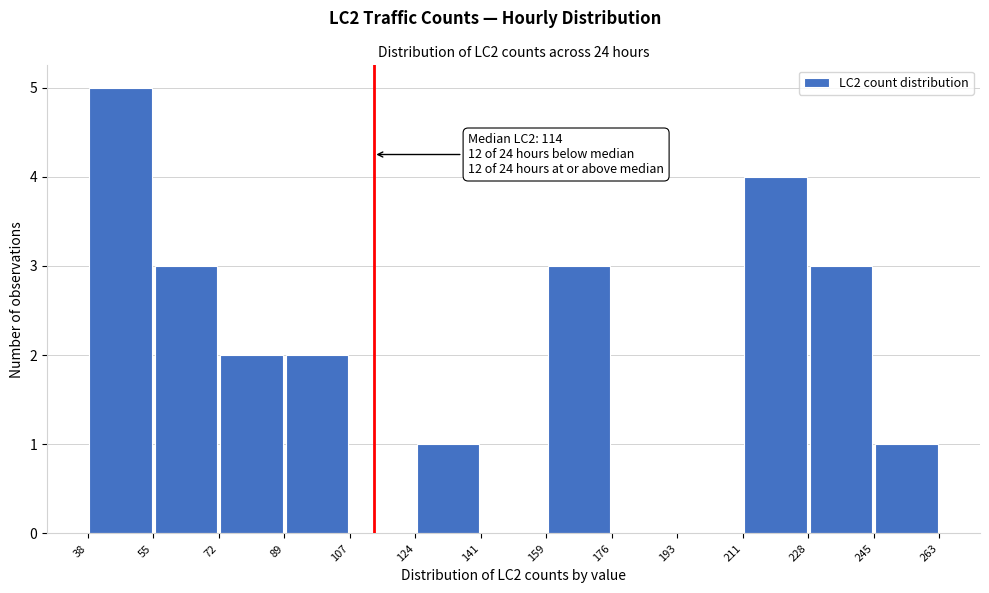

Over which range of the x-axis is the bar tallest?

38 to 55